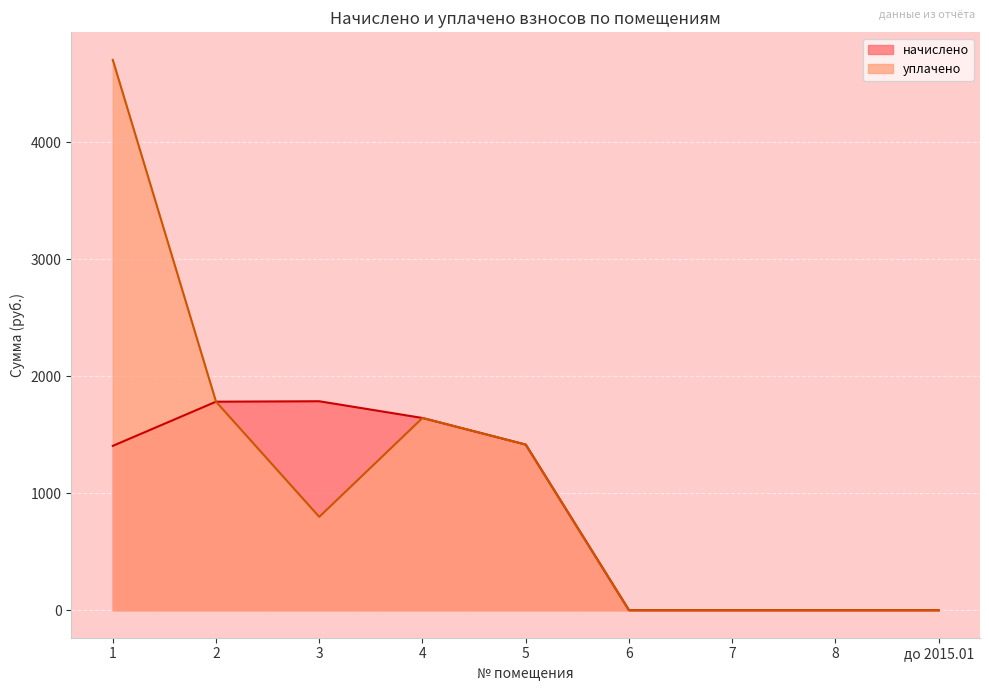

What is the average value of the начислено series?

892.1